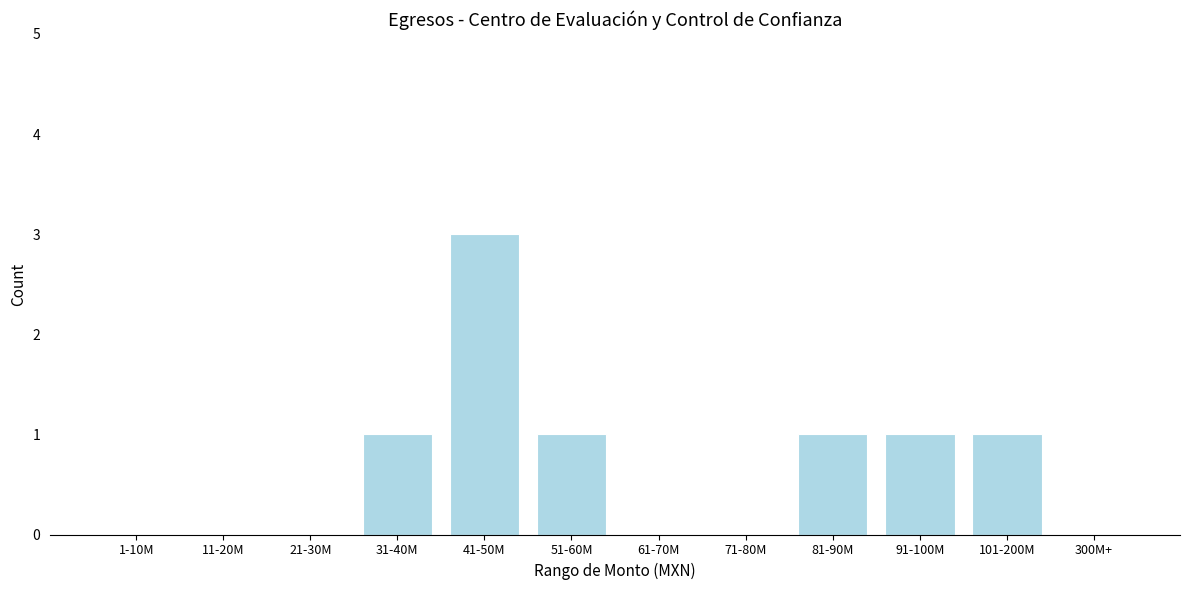

Reading left to right, what are all the values shown in this chart?

1-10M=0	11-20M=0	21-30M=0	31-40M=1	41-50M=3	51-60M=1	61-70M=0	71-80M=0	81-90M=1	91-100M=1	101-200M=1	300M+=0